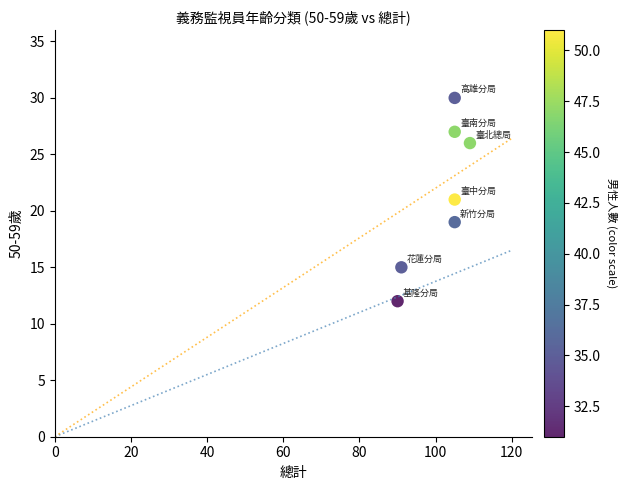

What is the range of X values (max minus min)?

19